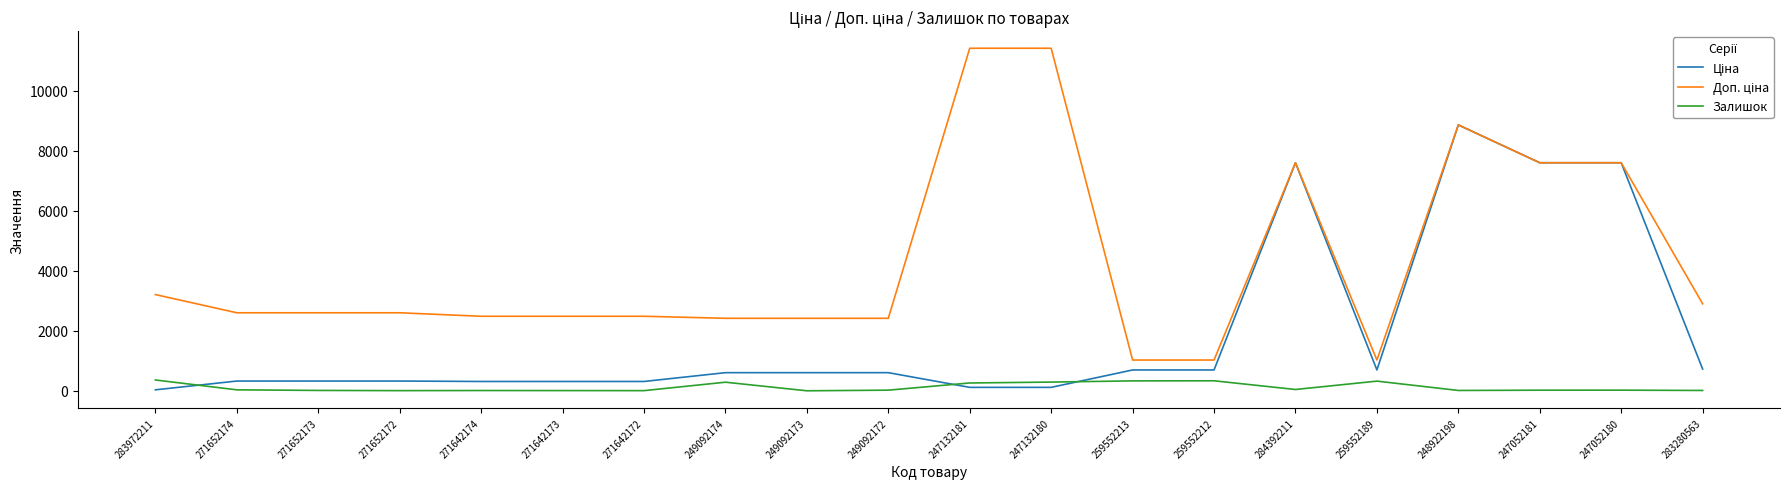

At how many categories does at least one series exceed 6000?

6